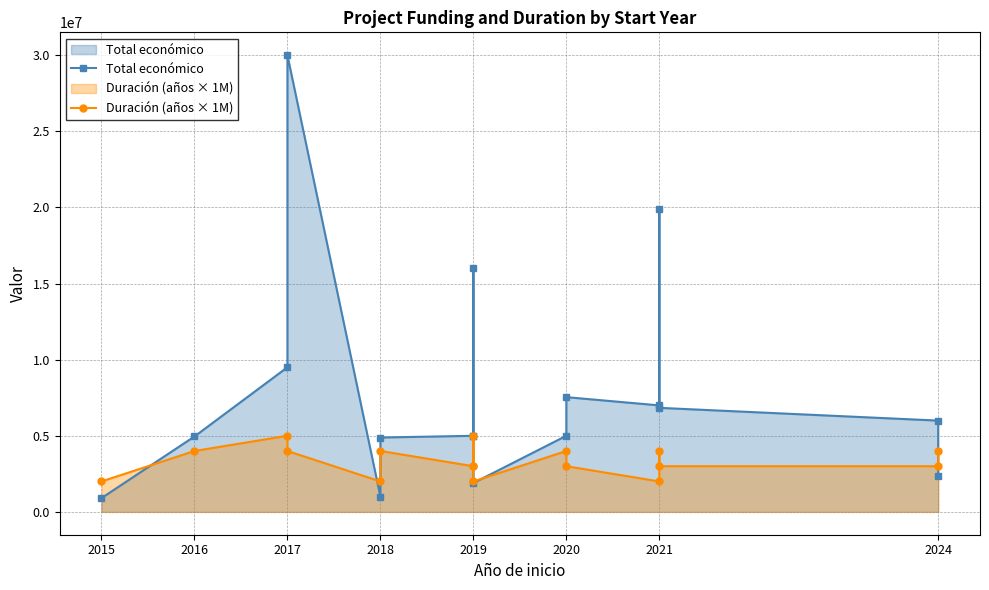

What are all the series names shown in the legend?

Total económico, Duración (años × 1M)